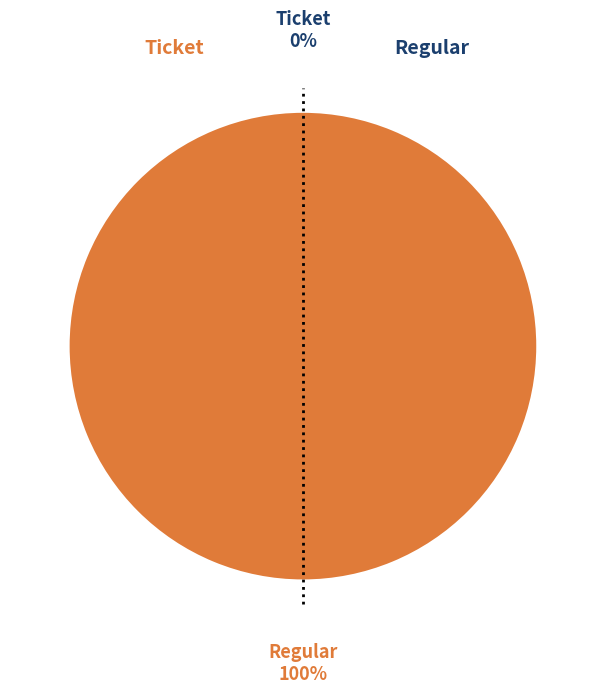

How much of the chart is everything except Ticket (io_index=0)?

100.0%